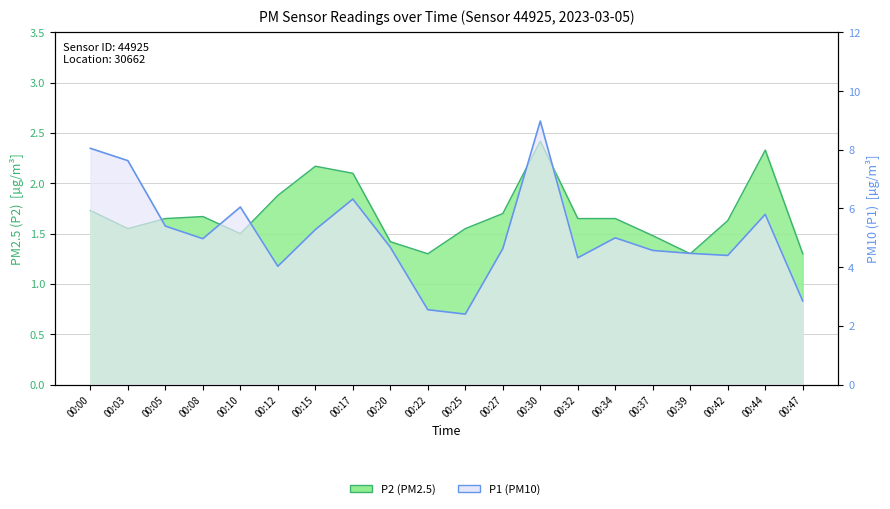

What is the difference between the maximum and minimum values in the P2 series?

1.1